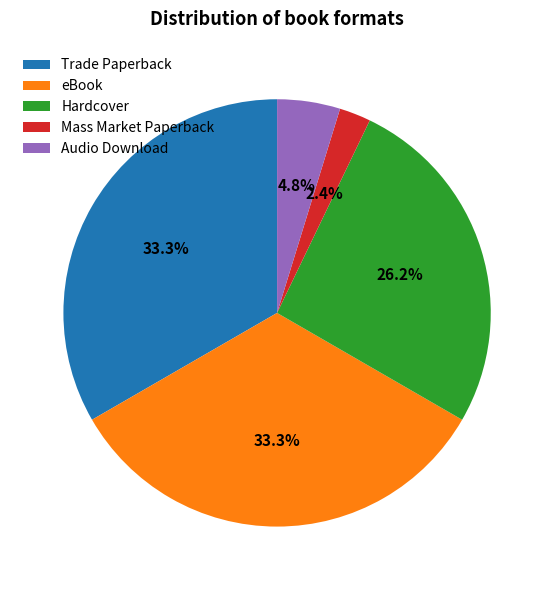

True or false: eBook accounts for 41% of the total.

False